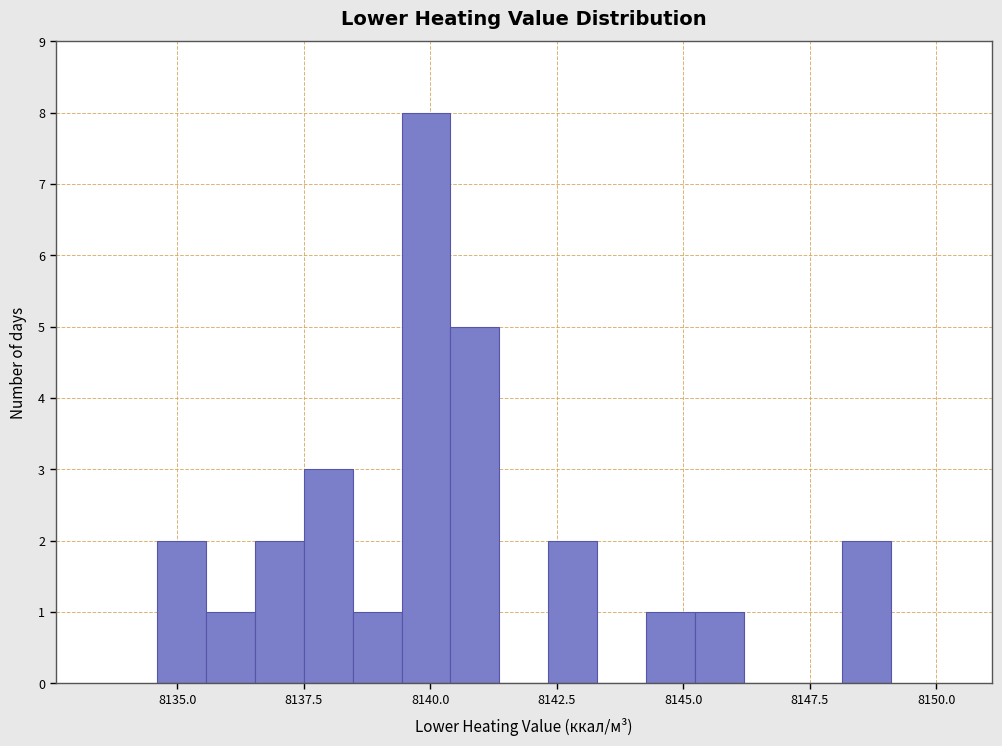

Around what value on the x-axis is the tallest bar? Give the approximate position of its centre, as read against the axis.

8140.0